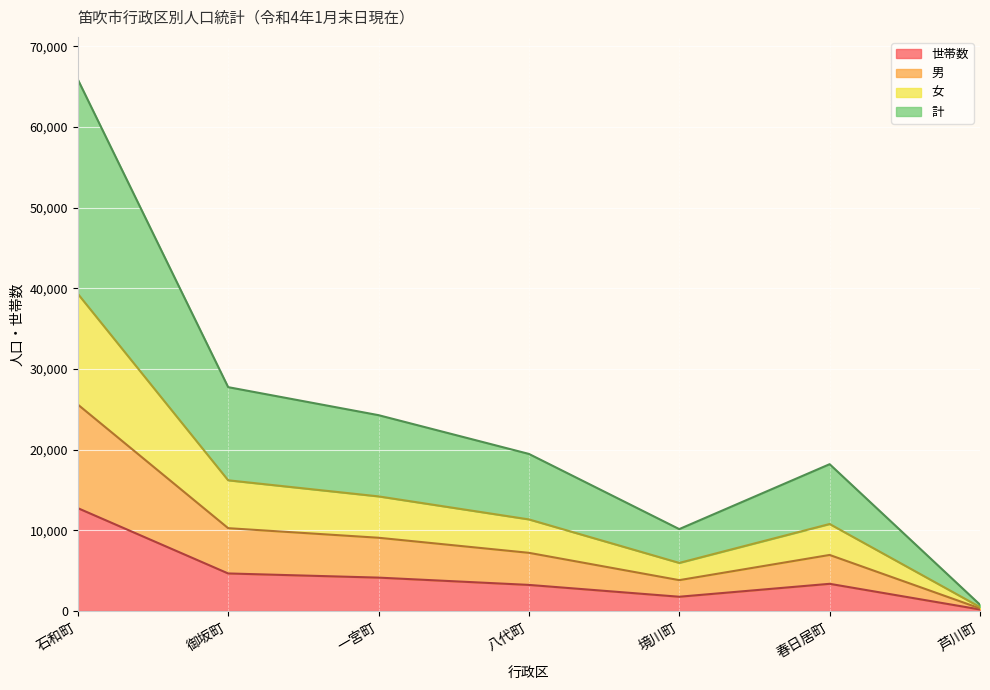

The 世帯数 series shows 3217 at 八代町. True or false?

True